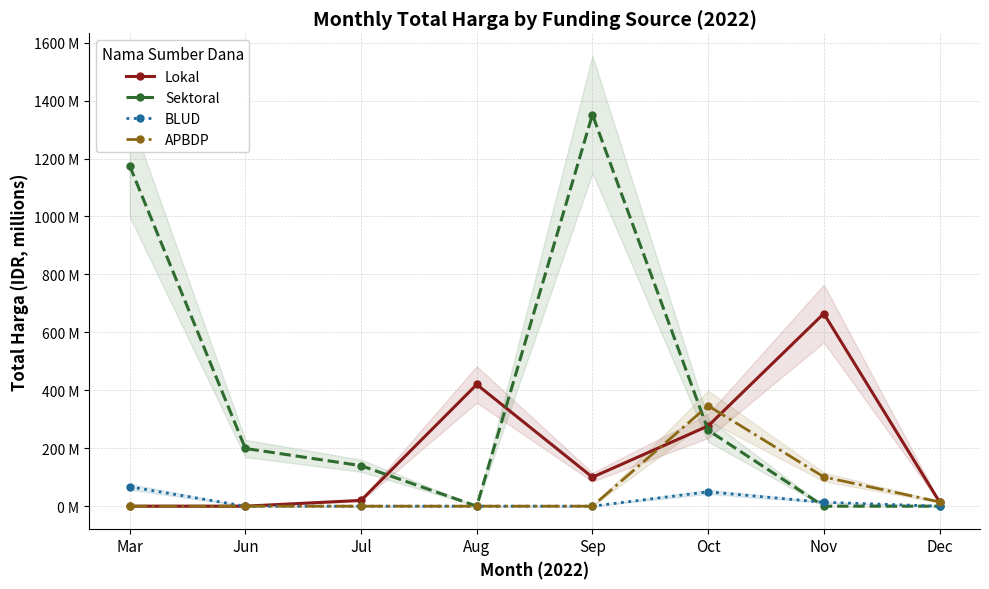

What is the average value of the Sektoral series?

391.0